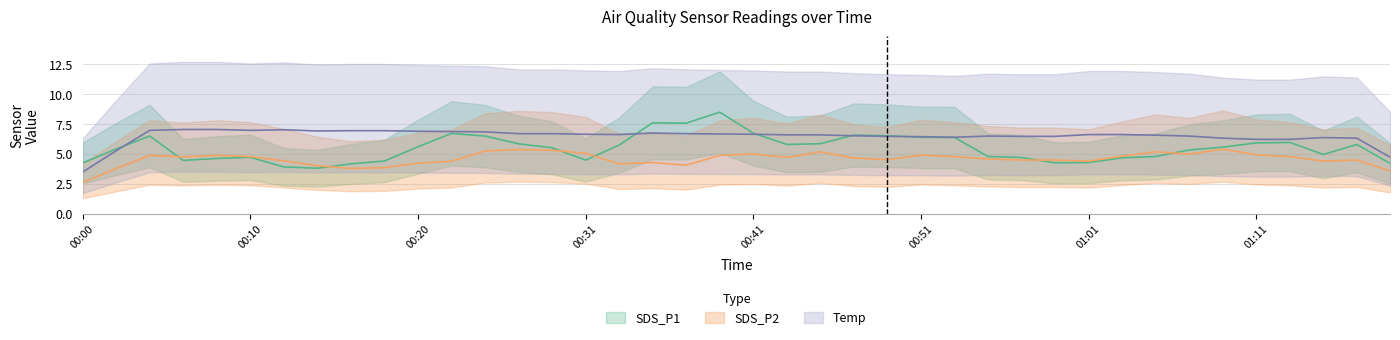

What position from the left is 00:55?

28